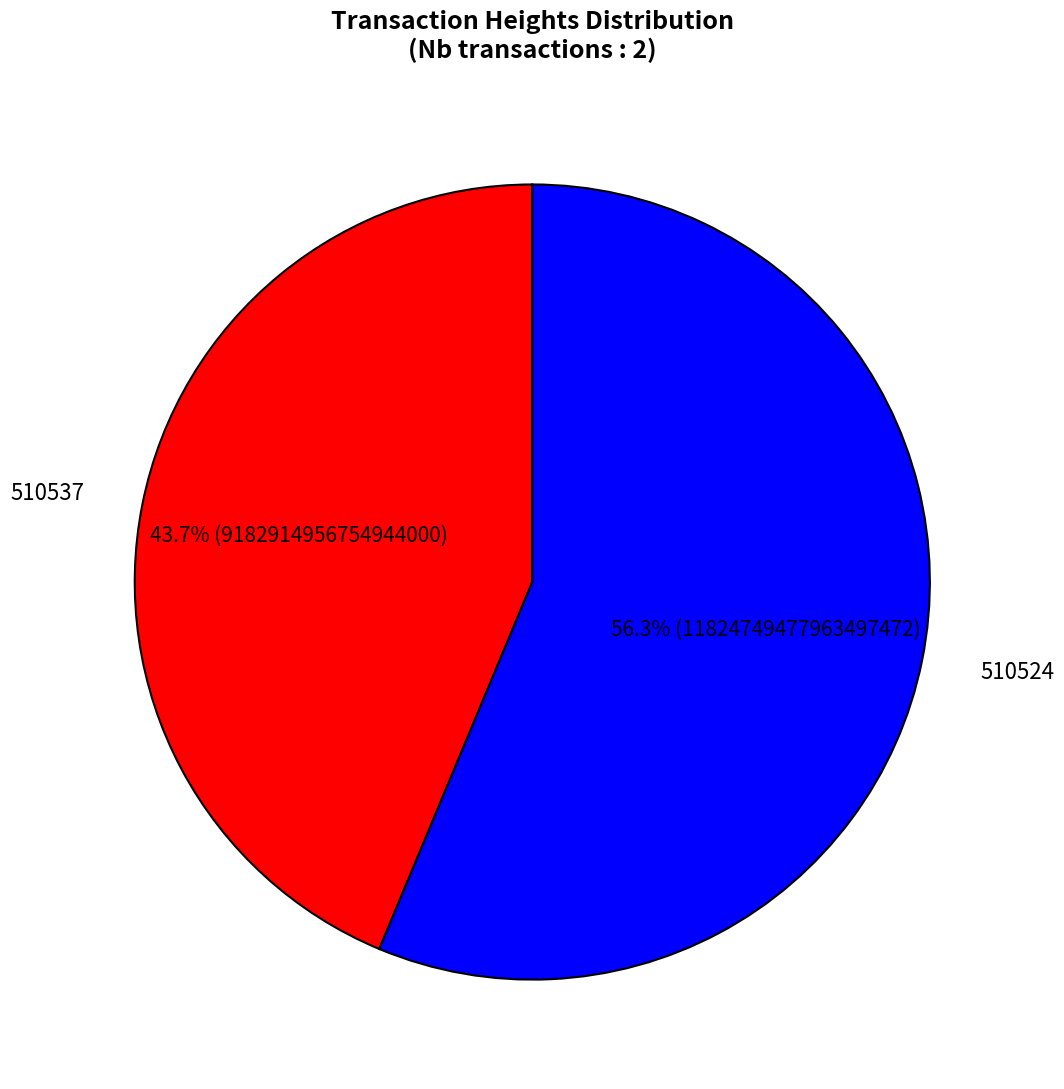

To the nearest percent, what percentage of the pie is 510537?

44%